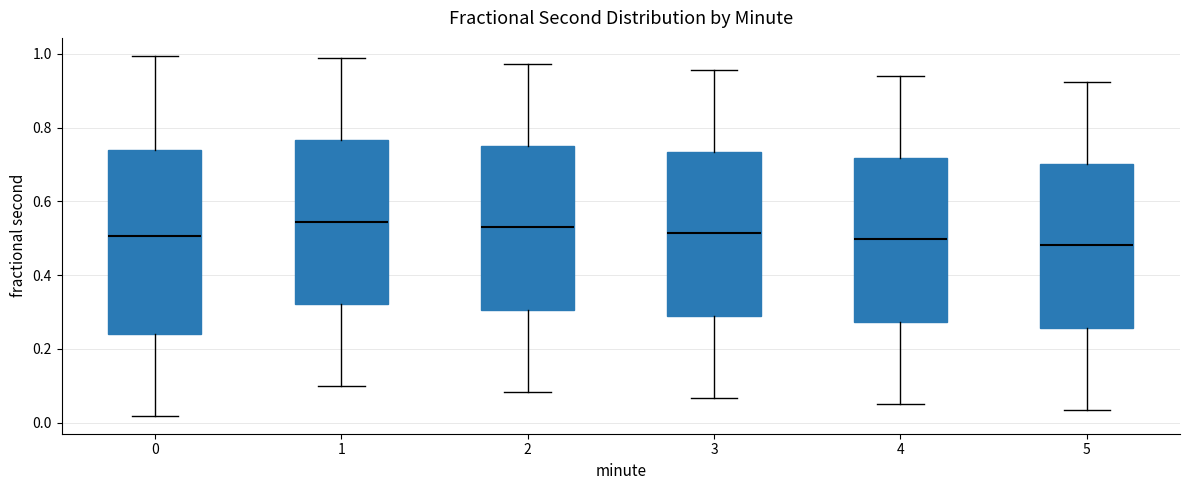

Where is the upper edge of the box at x = 5 on the y-axis? The values are not printed on the chart, so give them approximately, as read against the axis.

0.70